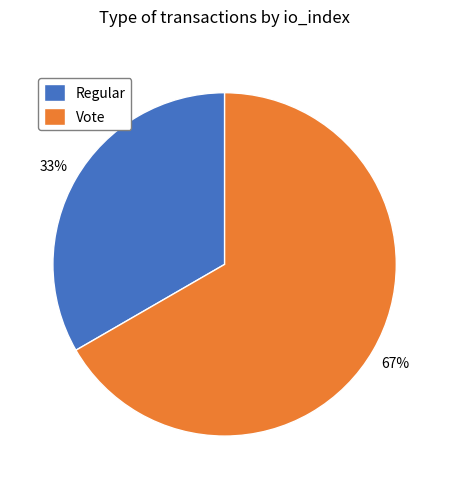

What is the majority slice?

Vote